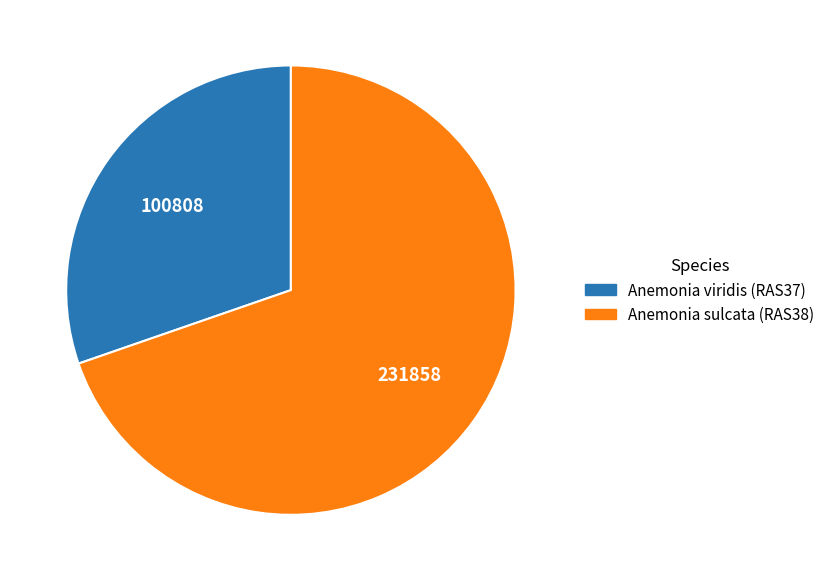

What is the smallest slice in the pie chart?

Anemonia viridis (RAS37)